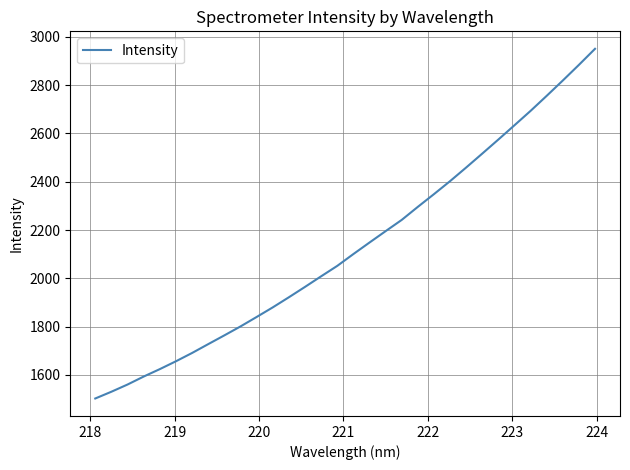

What is the minimum value shown in the chart?

1502.7